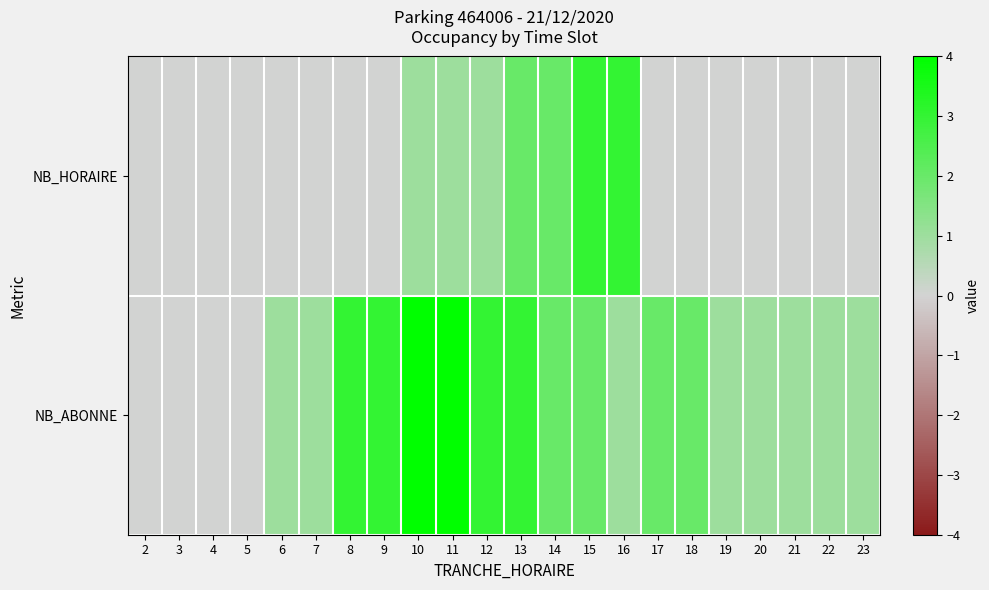

Reading left to right, list all the values displayed in this chart.

NB_HORAIRE: 2=0	3=0	4=0	5=0	6=0	7=0	8=0	9=0	10=1	11=1	12=1	13=2	14=2	15=3	16=3	17=0	18=0	19=0	20=0	21=0	22=0	23=0
NB_ABONNE: 2=0	3=0	4=0	5=0	6=1	7=1	8=3	9=3	10=4	11=4	12=3	13=3	14=2	15=2	16=1	17=2	18=2	19=1	20=1	21=1	22=1	23=1